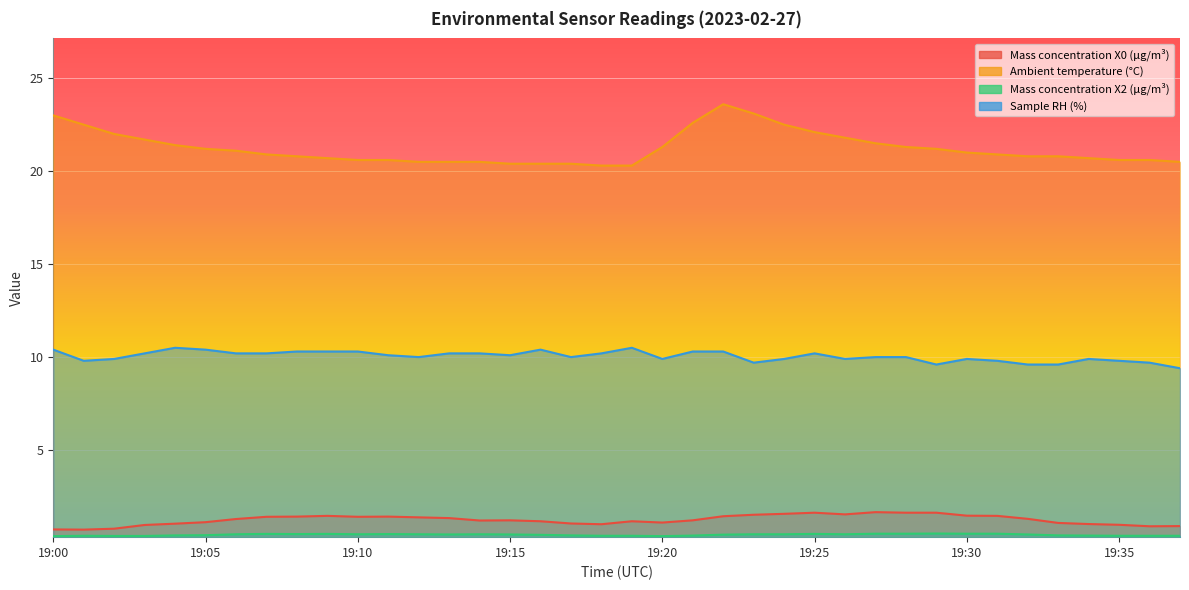

Rank the series at 19:28 from lowest to highest value.

Mass concentration X2 (μg/m³), Mass concentration X0 (μg/m³), Sample RH (%), Ambient temperature (°C)